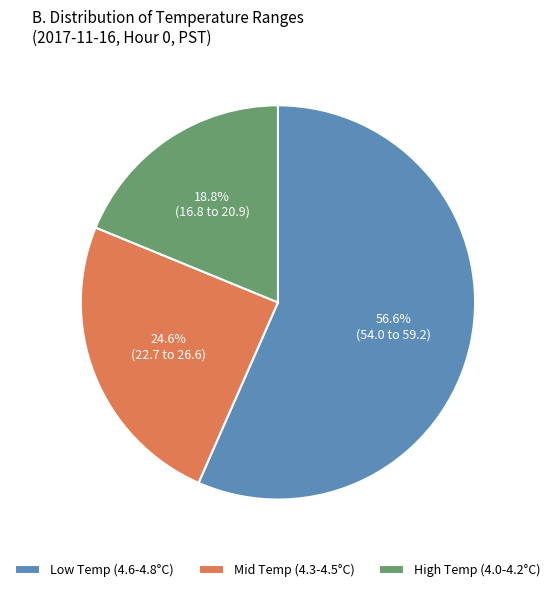

Does any single category account for the majority?

Yes